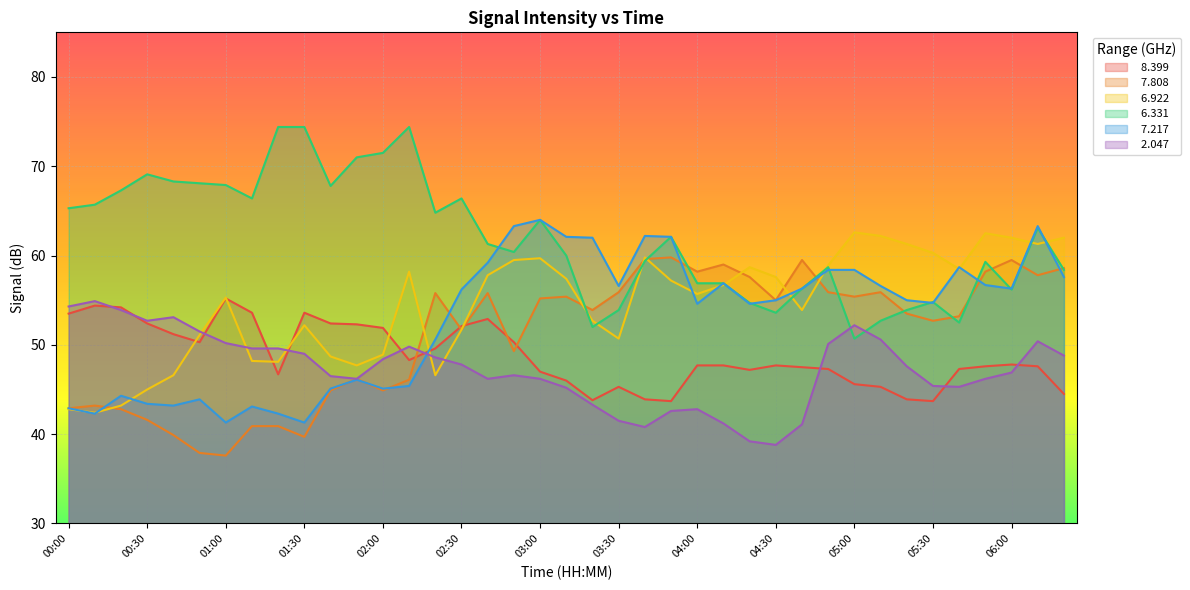

Which has a higher value, 05:50 or 04:40?

05:50